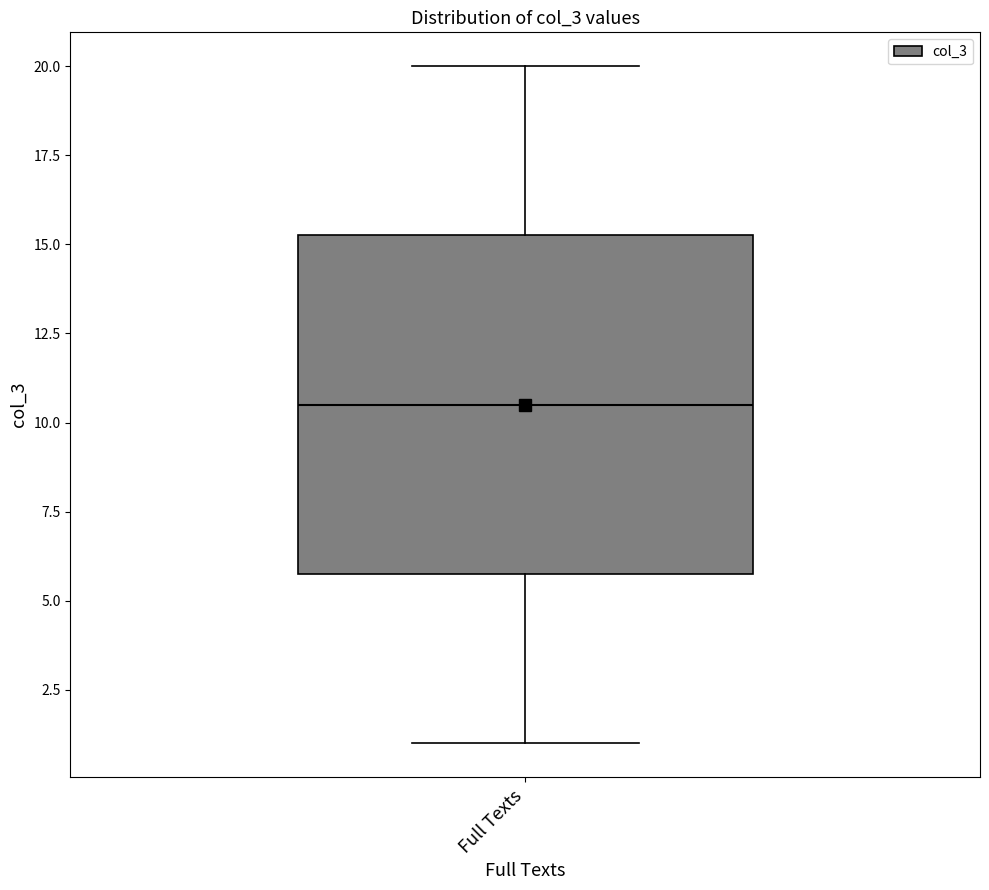

Transcribe this box plot: give where the median line is, the range the box spans, and where the two whiskers end, as read against the y-axis. The values are not printed on the chart, so give them approximately, as read against the axis.

median 10.5, box 6.0 to 15.5, whiskers 1.0 to 20.0